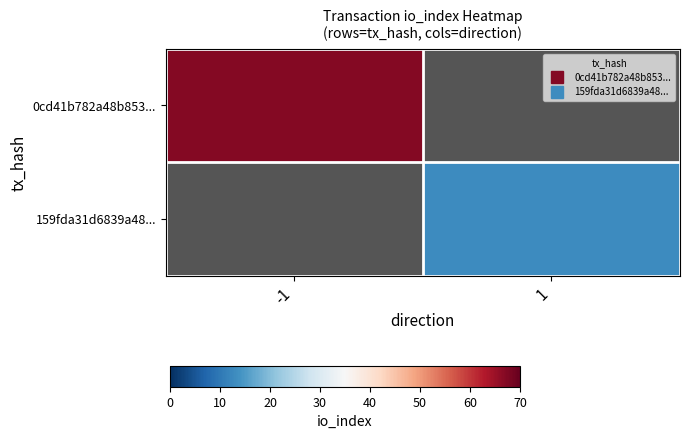

List the series in order of their overall mean, highest first.

0cd41b782a48b853..., 159fda31d6839a48...